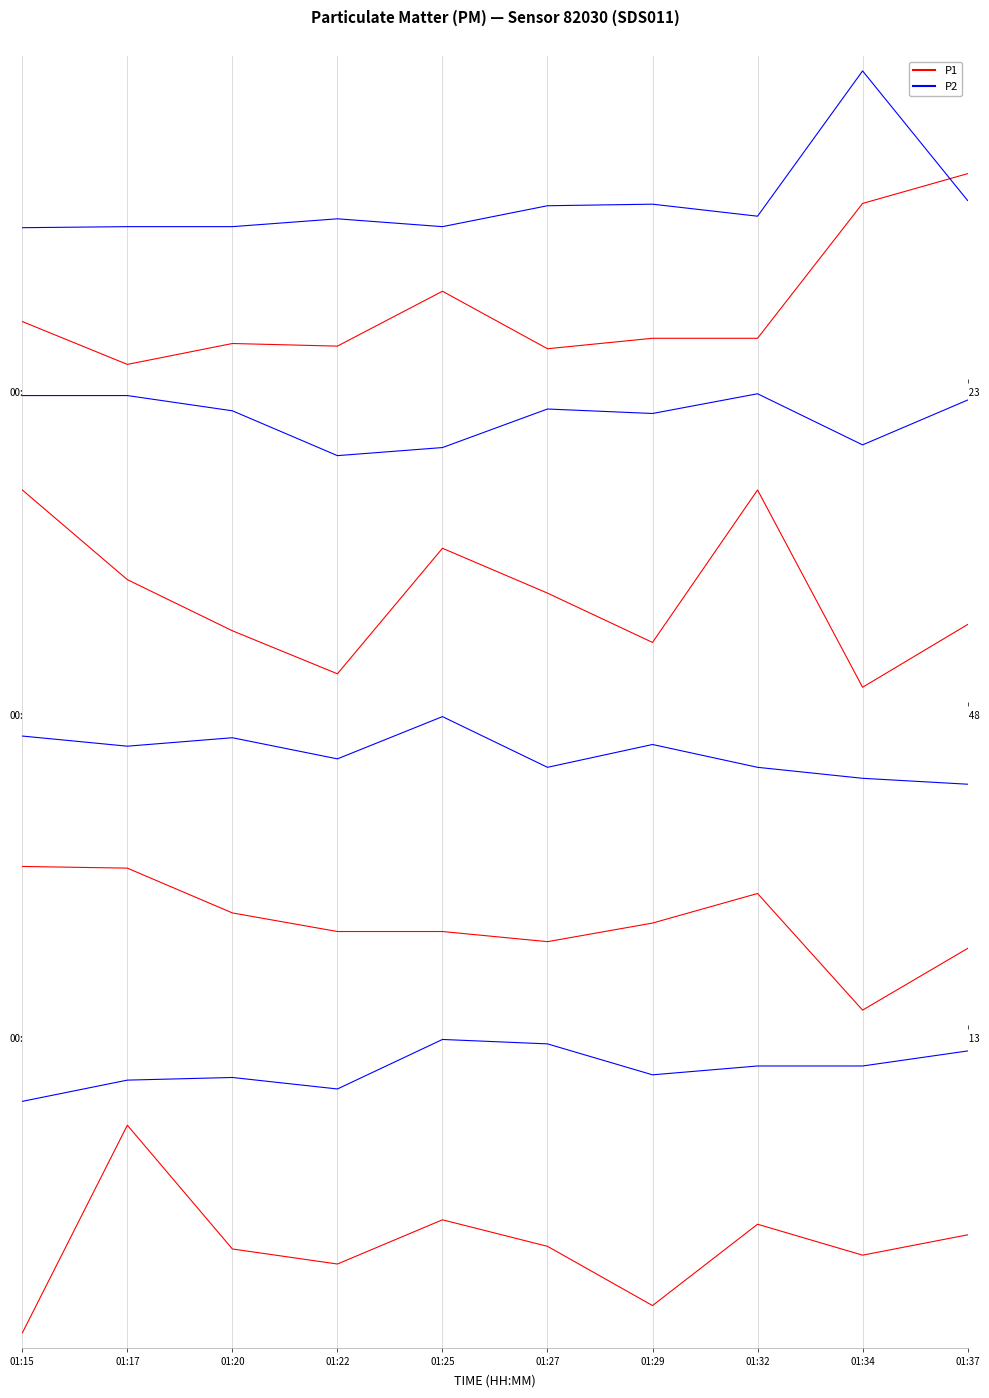

Does the chart display data point markers on the line(s)?

No